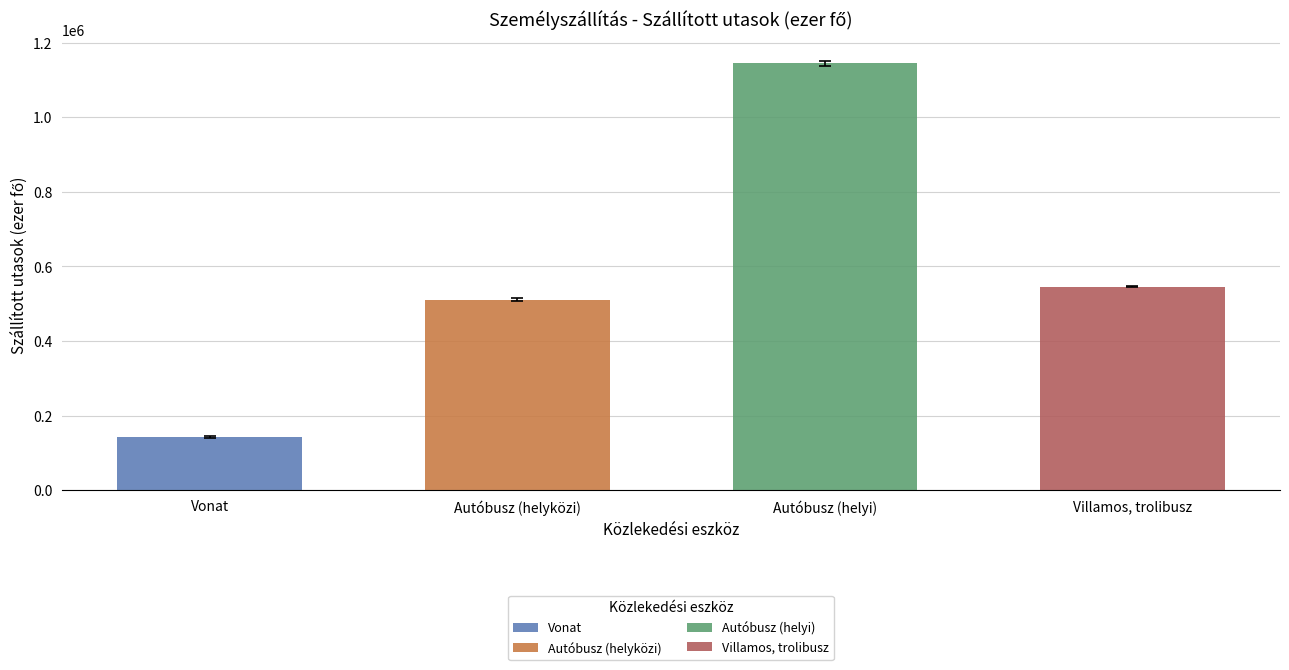

What is the maximum value shown in the chart?

1152023